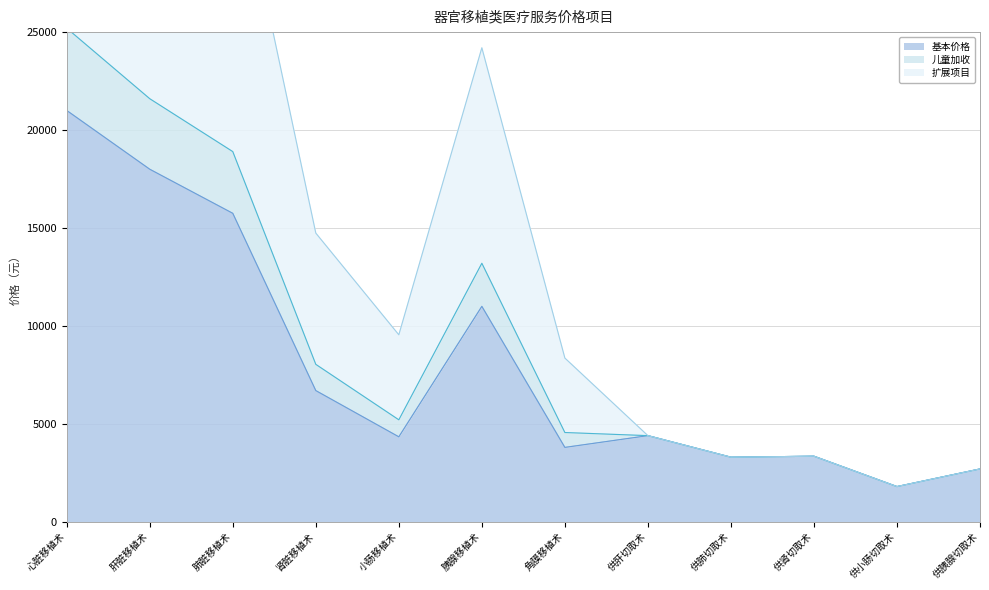

True or false: 扩展项目 and 基本价格 intersect in this chart.

False